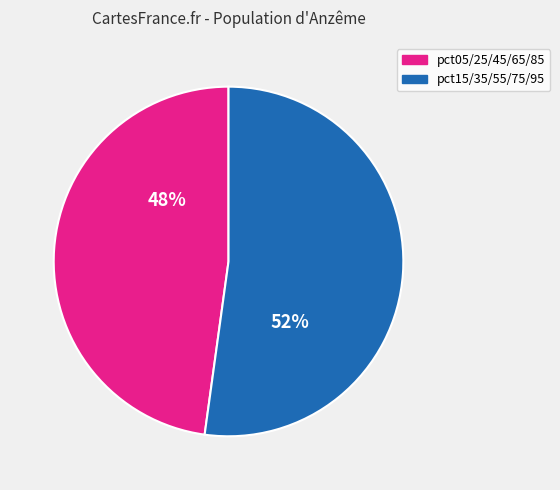

To the nearest percent, what is the average slice percentage?

50%